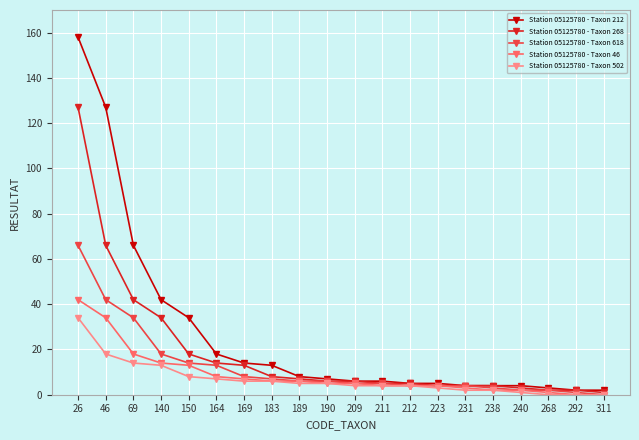

Reading left to right, extract all data points from this chart.

Station 05125780 - Taxon 212: 158	127	66	42	34	18	14	13	8	7	6	6	5	5	4	4	4	3	2	2
Station 05125780 - Taxon 268: 127	66	42	34	18	14	13	8	7	6	6	5	5	4	4	4	3	2	2	1
Station 05125780 - Taxon 618: 66	42	34	18	14	13	8	7	6	6	5	5	4	4	4	3	2	2	1	0
Station 05125780 - Taxon 46: 42	34	18	14	13	8	7	6	6	5	5	4	4	4	3	2	2	1	0	0
Station 05125780 - Taxon 502: 34	18	14	13	8	7	6	6	5	5	4	4	4	3	2	2	1	0	0	0